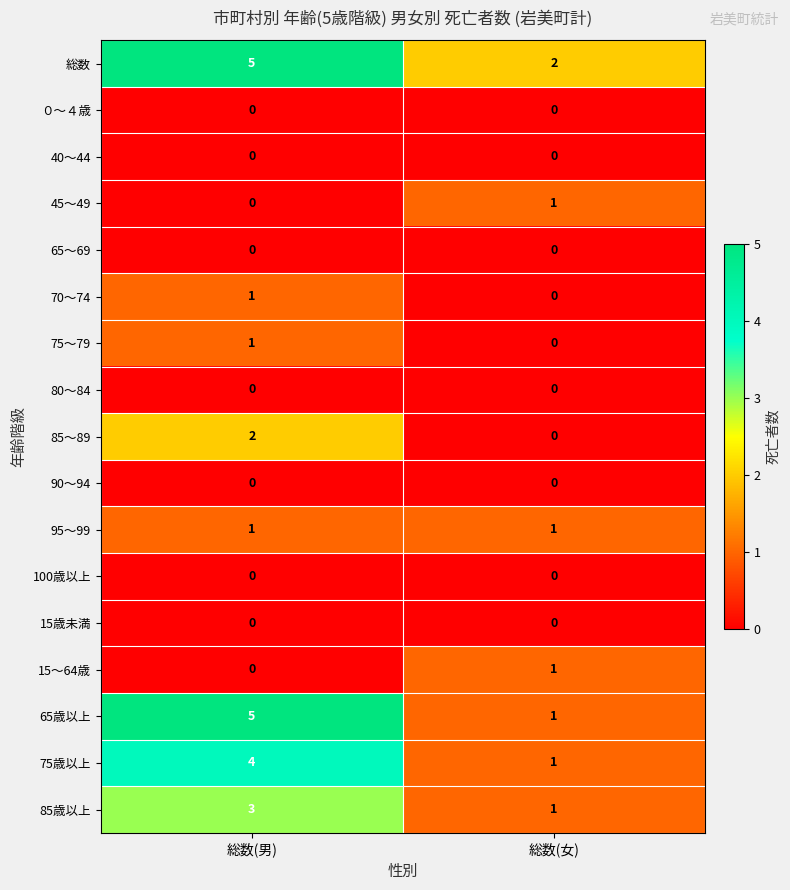

List the labels in order of 65歳以上 value, largest first.

総数(男), 総数(女)